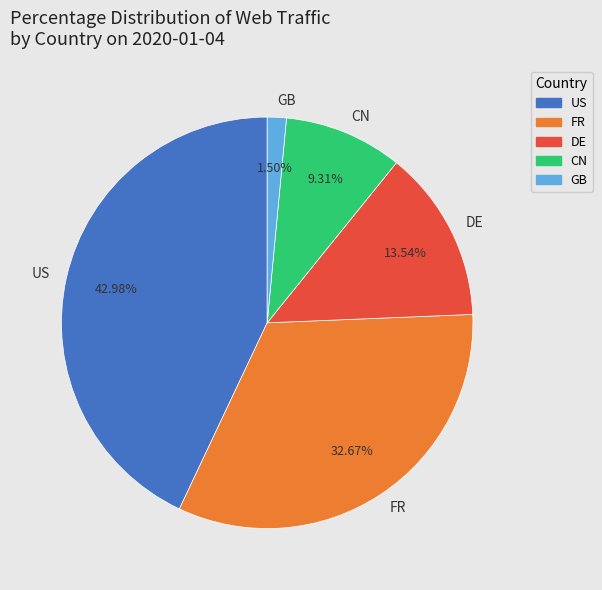

Is the sum of FR and US greater than half?

Yes